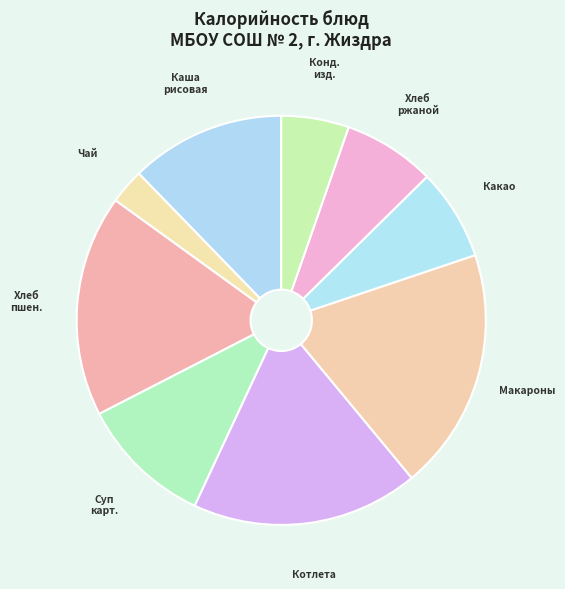

Between Чай and Хлеб ржаной, which is larger?

Хлеб ржаной